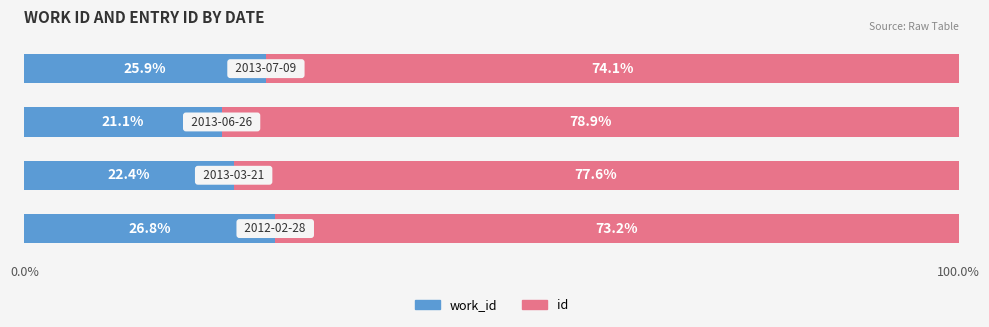

What are all the series names shown in the legend?

work_id, id